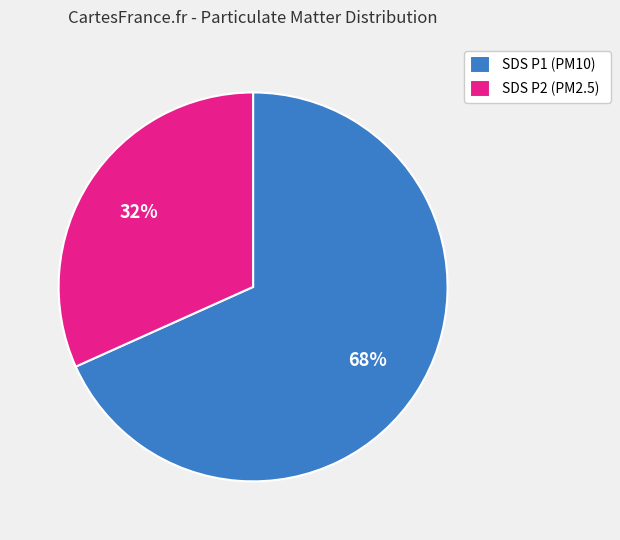

Do SDS P1 (PM10) and SDS P2 (PM2.5) together represent more than half of the pie?

Yes